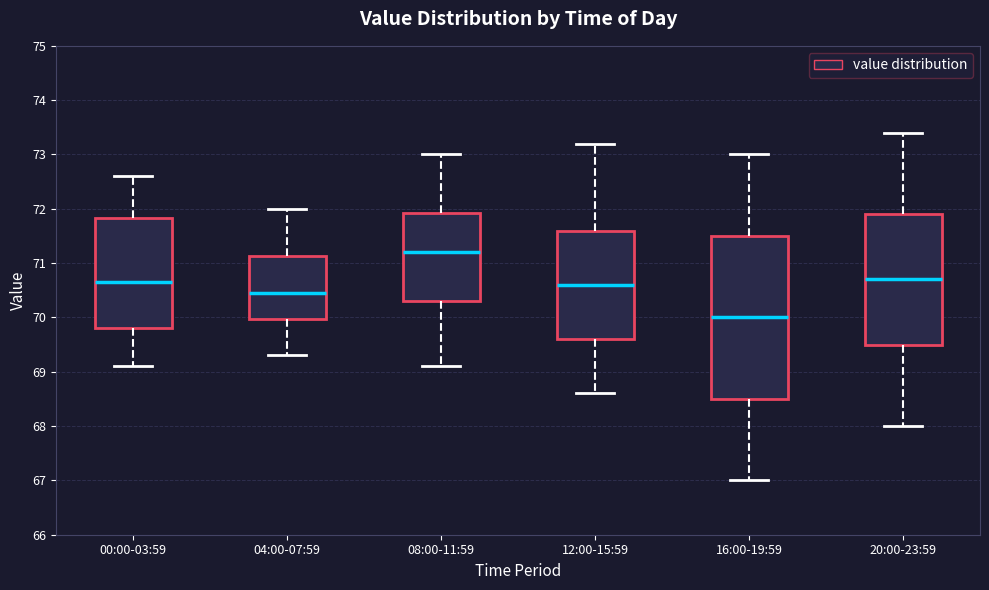

Comparing the boxes themselves (not the whiskers), which one is the tallest?

16:00-19:59